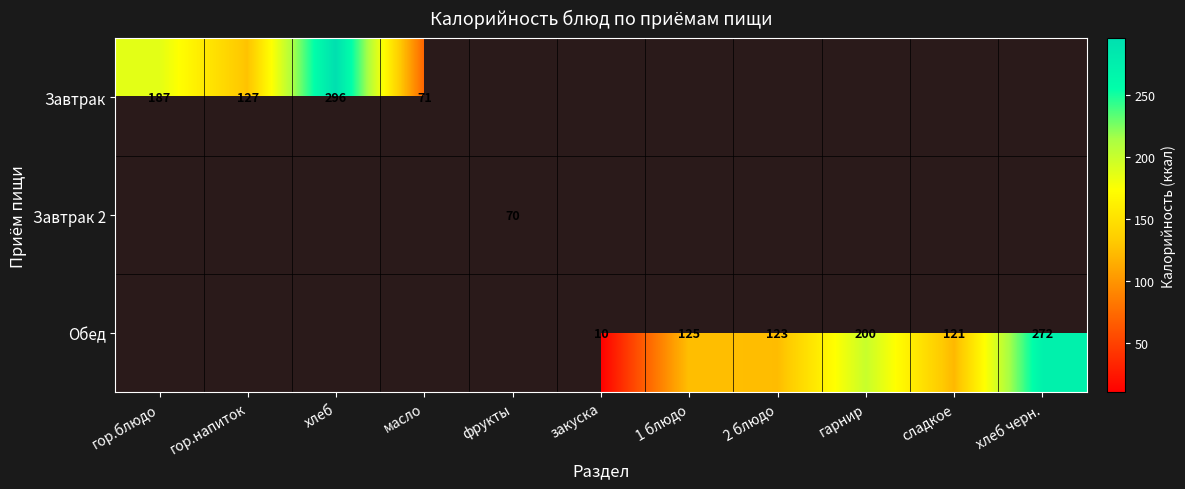

The value of Завтрак at масло is 32. True or false?

False